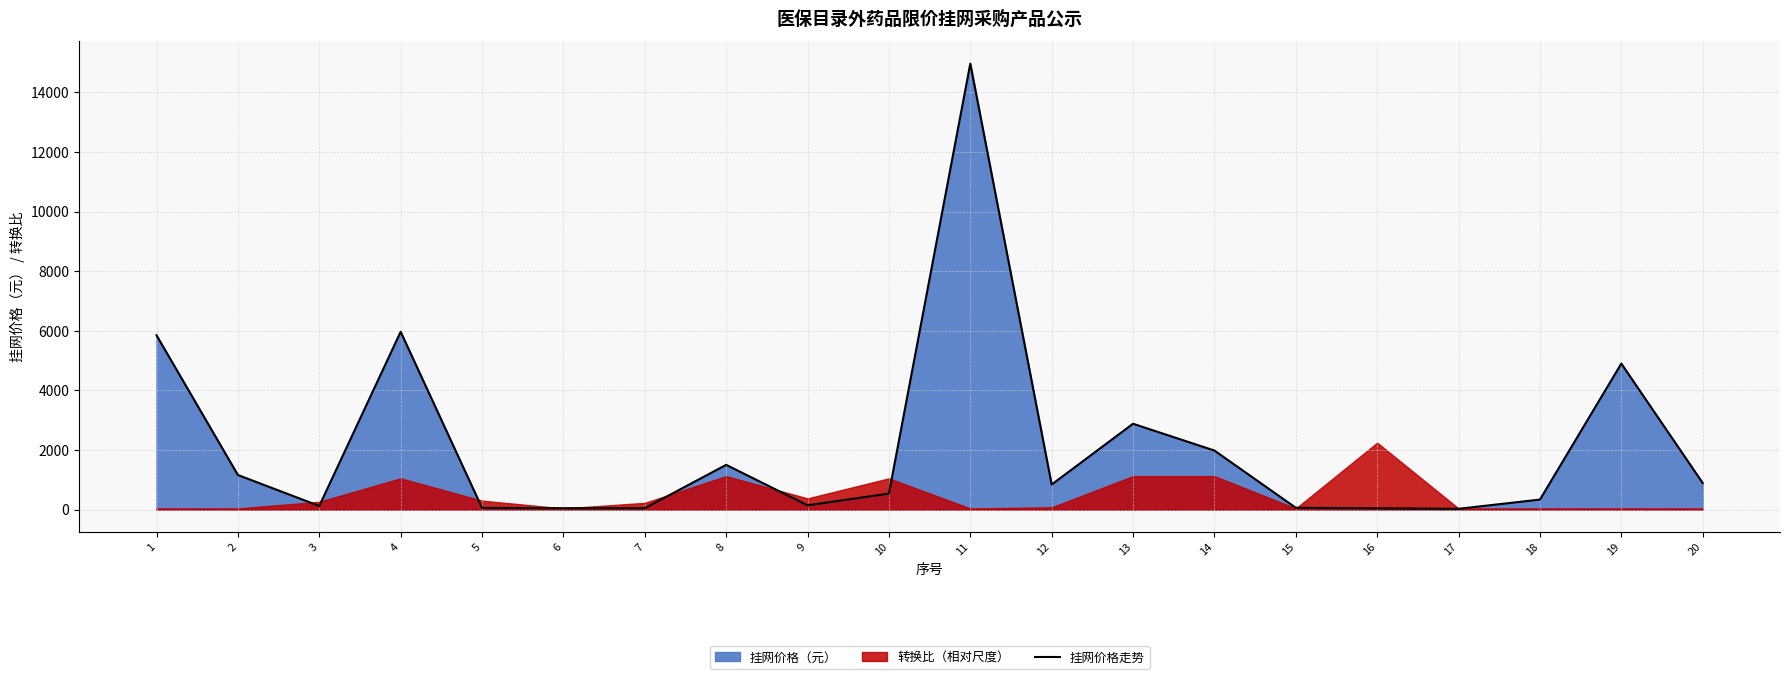

Reading left to right, list all the values displayed in this chart.

1=5850.0	2=1160.0	3=119.0	4=5968.0	5=55.8	6=45.9	7=44.9	8=1500.0	9=143.0	10=535.0	11=14968.8	12=840.0	13=2880.0	14=1980.0	15=59.1	16=41.3	17=25.0	18=334.7	19=4900.0	20=890.0